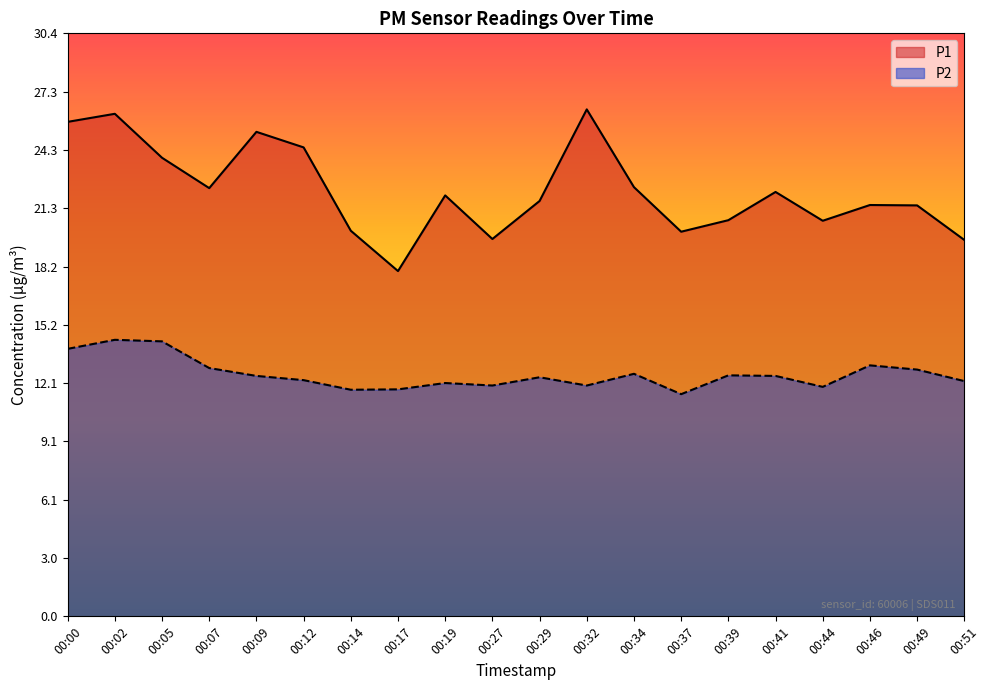

At how many categories does at least one series exceed 14?

20